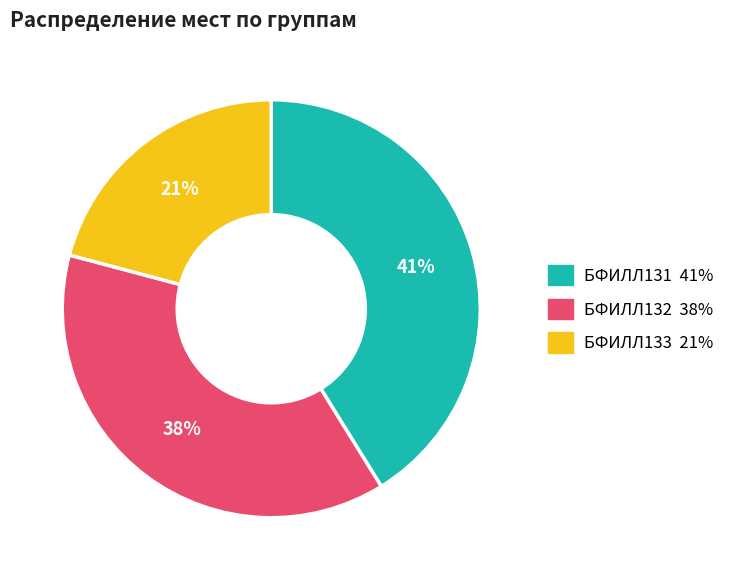

To the nearest percent, what is the average slice percentage?

33%